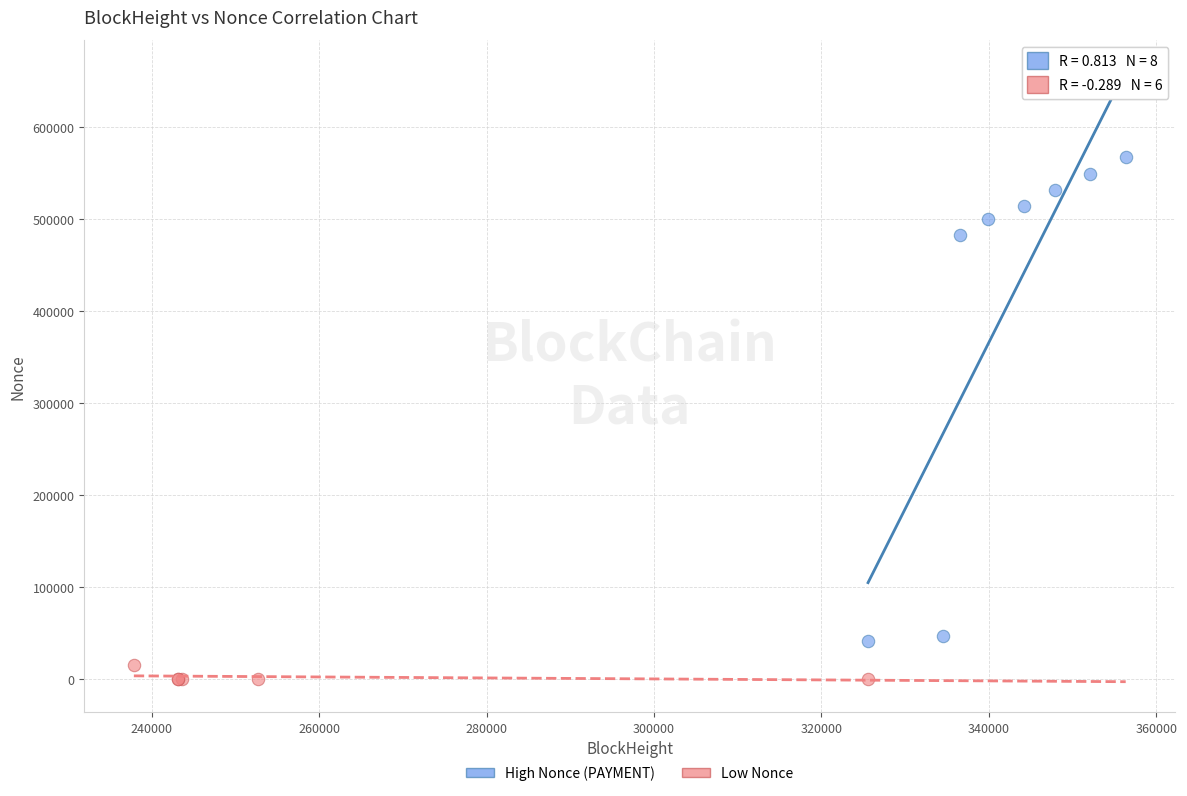

Which series has the largest Y range (max minus min)?

High Nonce (PAYMENT)